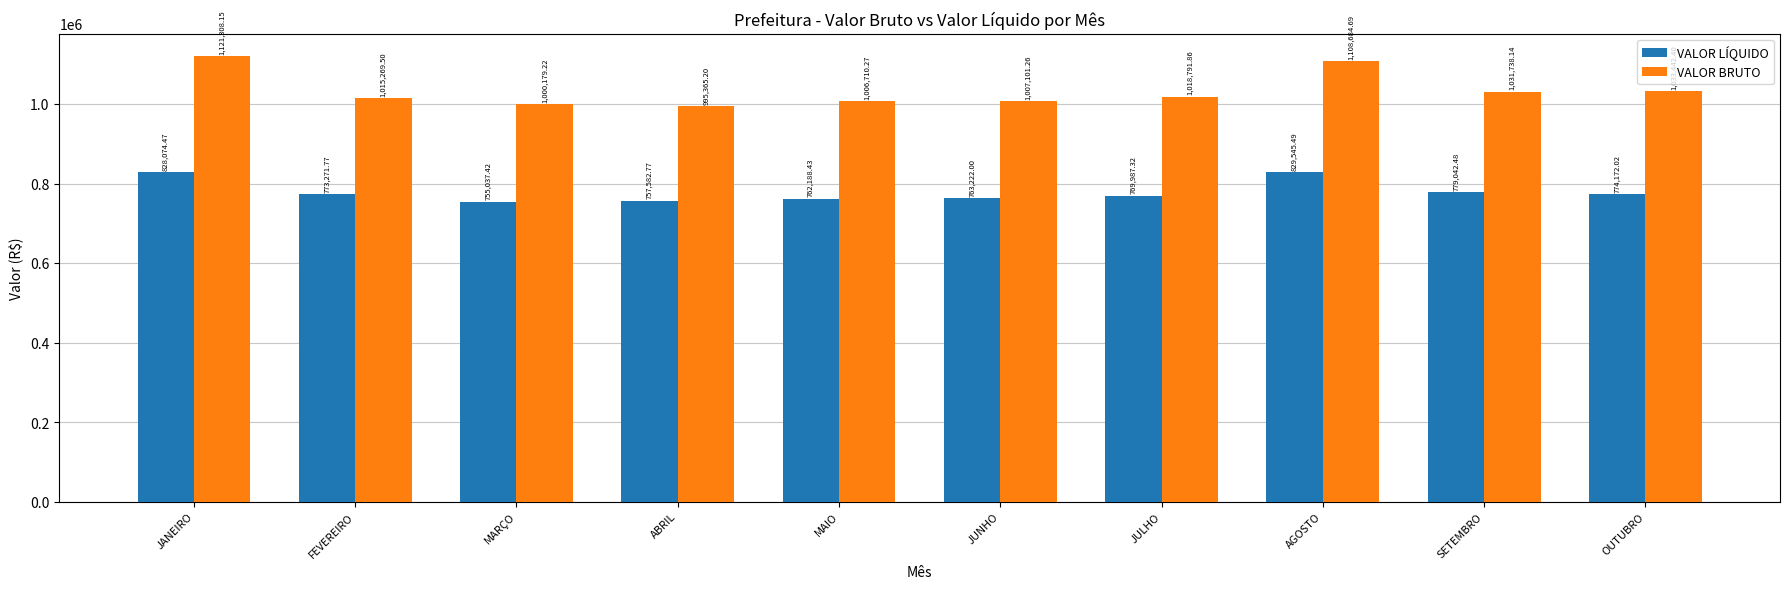

What is the sum of all VALOR BRUTO values?

10338590.7